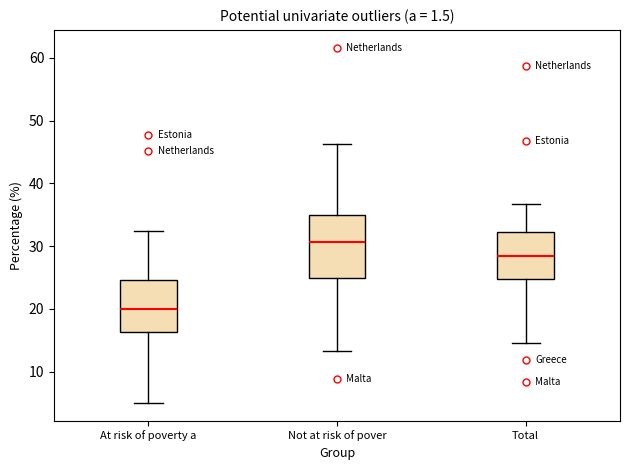

Where does the lower whisker of the box for Total end on the y-axis? The values are not printed on the chart, so give them approximately, as read against the axis.

15